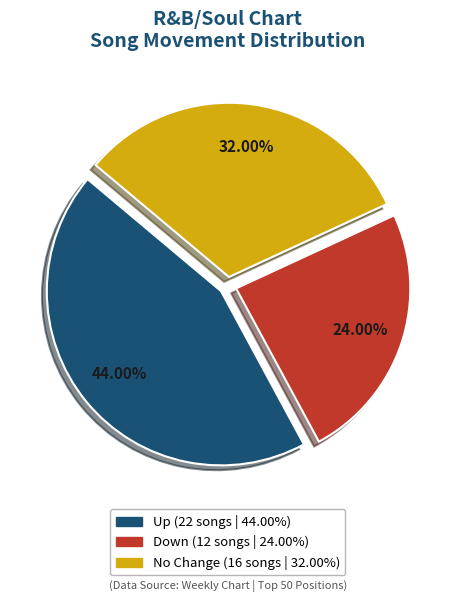

Does any single category account for the majority?

No